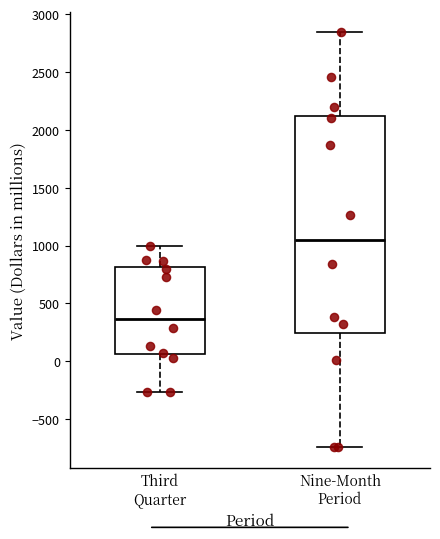

Comparing the boxes themselves (not the whiskers), which one is the tallest?

Nine-Month Period